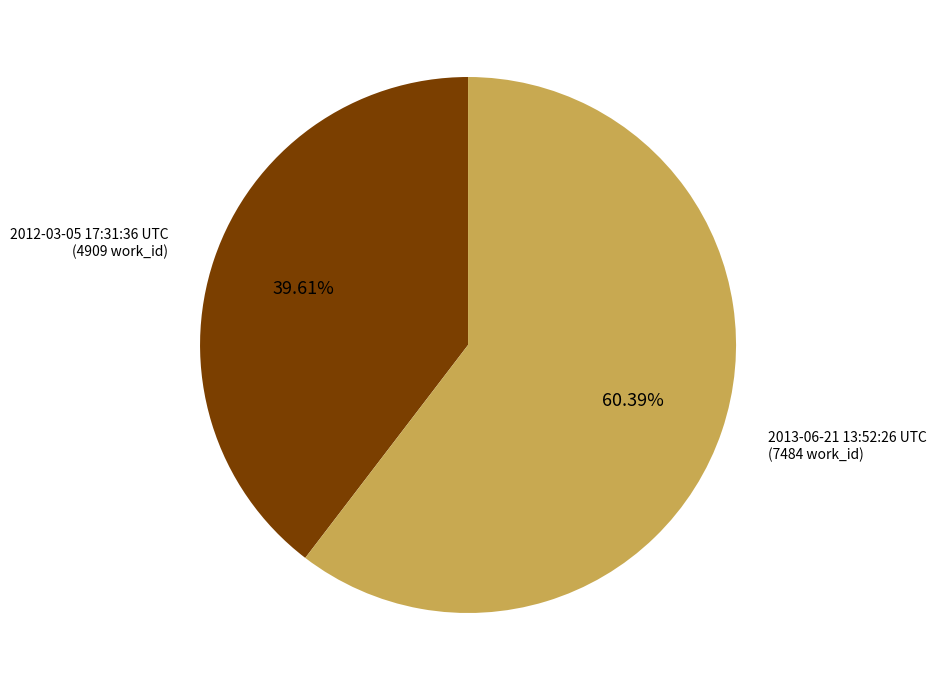

Which category has the biggest portion of the pie?

2013-06-21 13:52:26 UTC